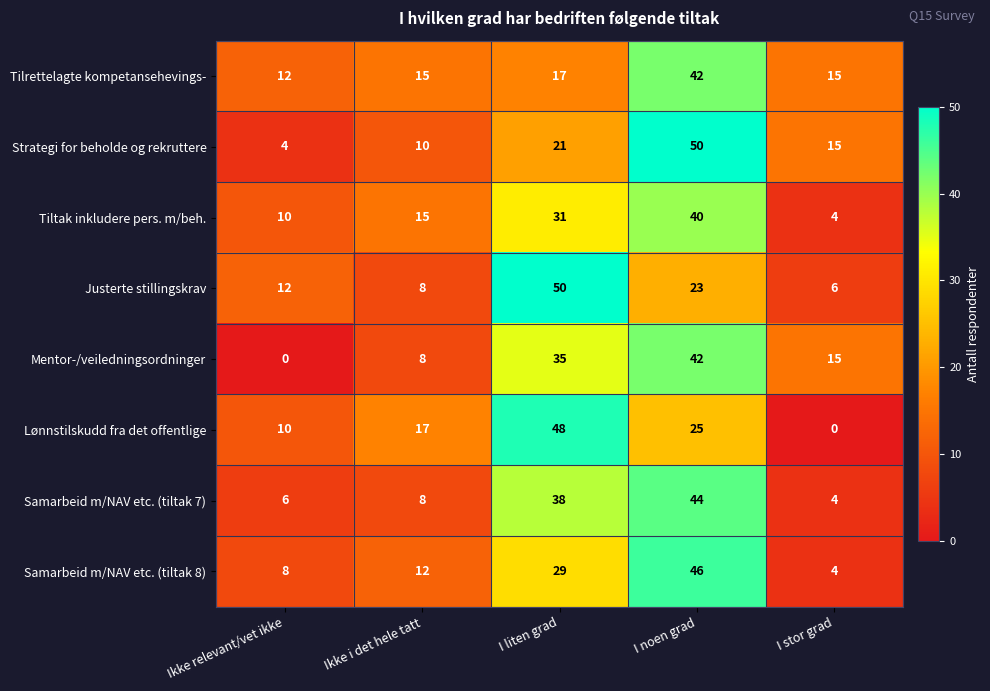

Which series has the widest spread of values?

Lønnstilskudd fra det offentlige